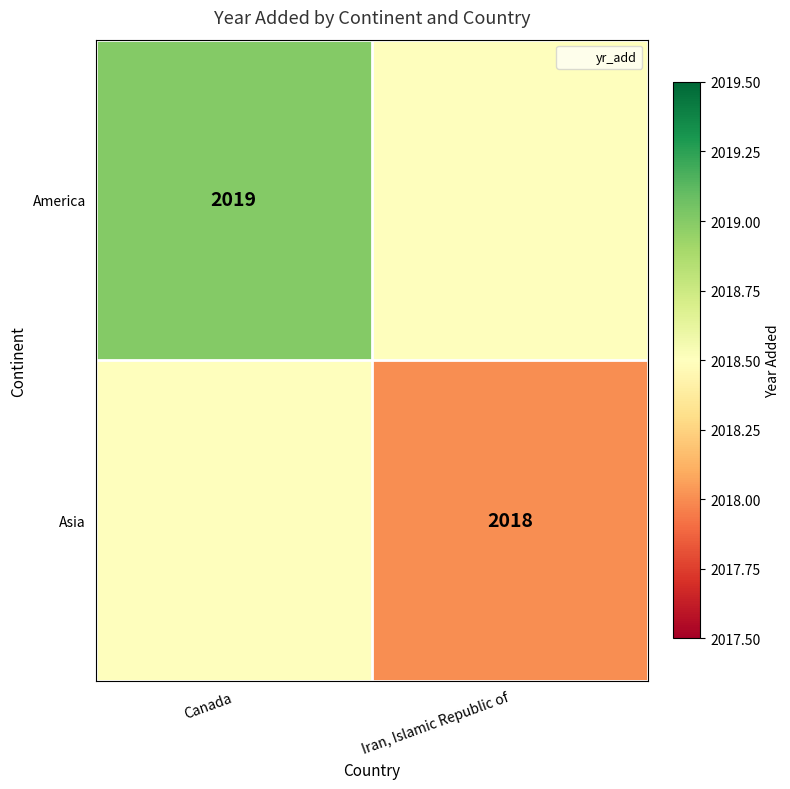

Rank the series by their maximum value, from lowest to highest.

Asia, America